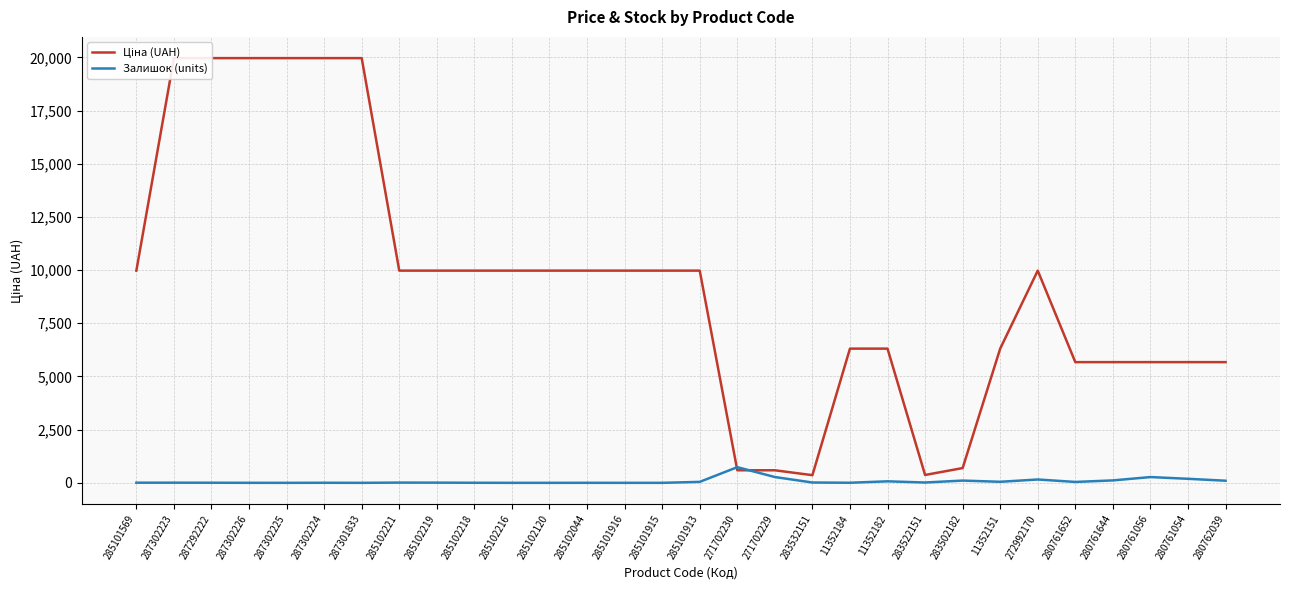

How many distinct data groups are displayed?

2